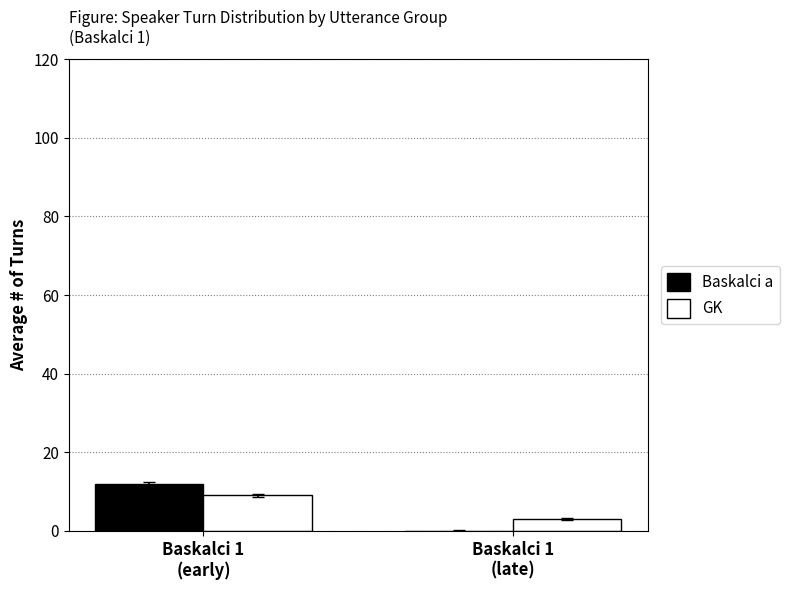

What is the sum of all GK values?

12